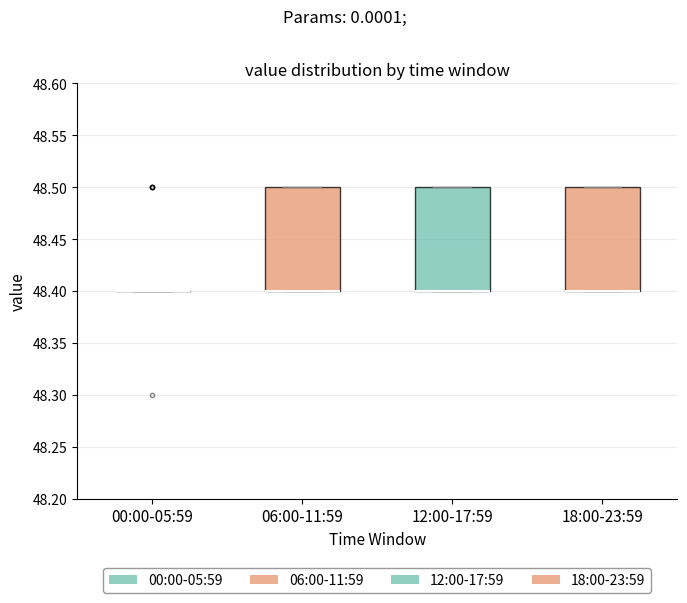

Reading left to right, transcribe this box plot: for each box, give where its median line is, the range the box spans, and where its two whiskers end, as read against the y-axis. The values are not printed on the chart, so give them approximately, as read against the axis.

00:00-05:59: box collapsed to a line at 48.4, whiskers 48.4 to 48.4
06:00-11:59: median 48.4 (drawn on the box's lower edge), box 48.4 to 48.5, whiskers 48.4 to 48.5
12:00-17:59: median 48.4 (drawn on the box's lower edge), box 48.4 to 48.5, whiskers 48.4 to 48.5
18:00-23:59: median 48.4 (drawn on the box's lower edge), box 48.4 to 48.5, whiskers 48.4 to 48.5